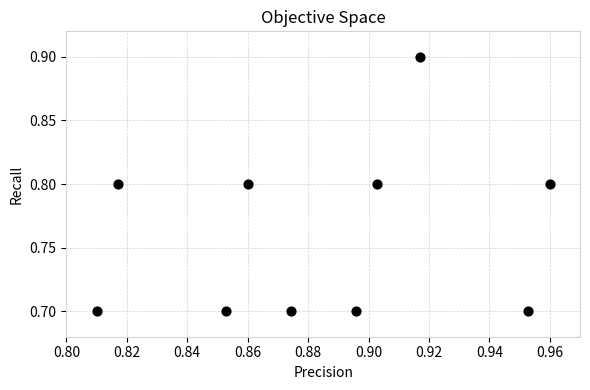

What is the average Y value?

0.8